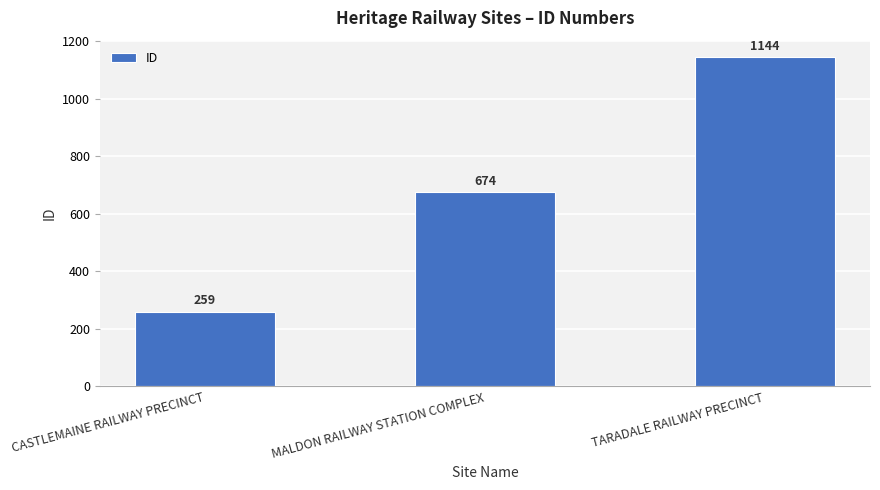

What is the ratio of the value at CASTLEMAINE RAILWAY PRECINCT to the value at TARADALE RAILWAY PRECINCT?

0.2